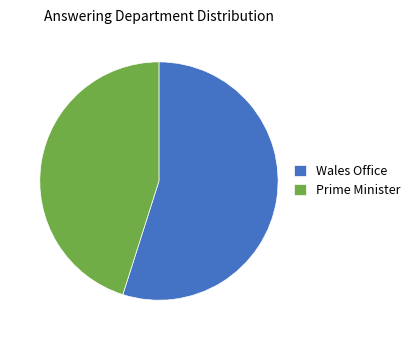

Which category accounts for the majority?

Wales Office